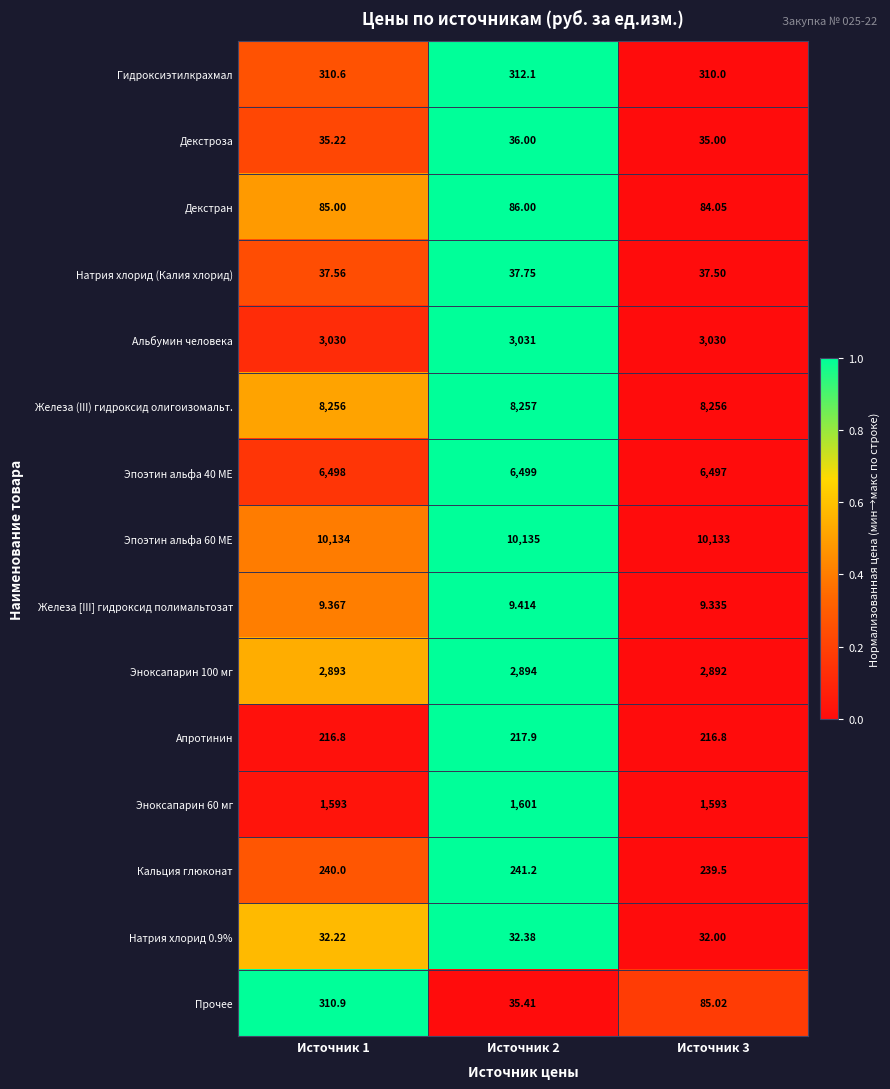

Which series has the largest range (max minus min)?

Прочее